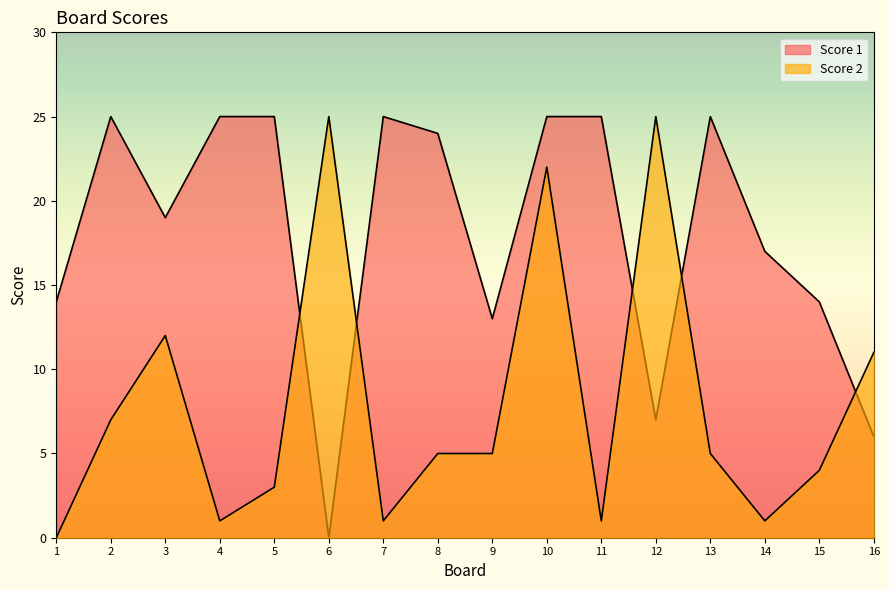

Reading right to left, extract all data points from this chart.

Score 2: 11	4	1	5	25	1	22	5	5	1	25	3	1	12	7	0
Score 1: 6	14	17	25	7	25	25	13	24	25	0	25	25	19	25	14